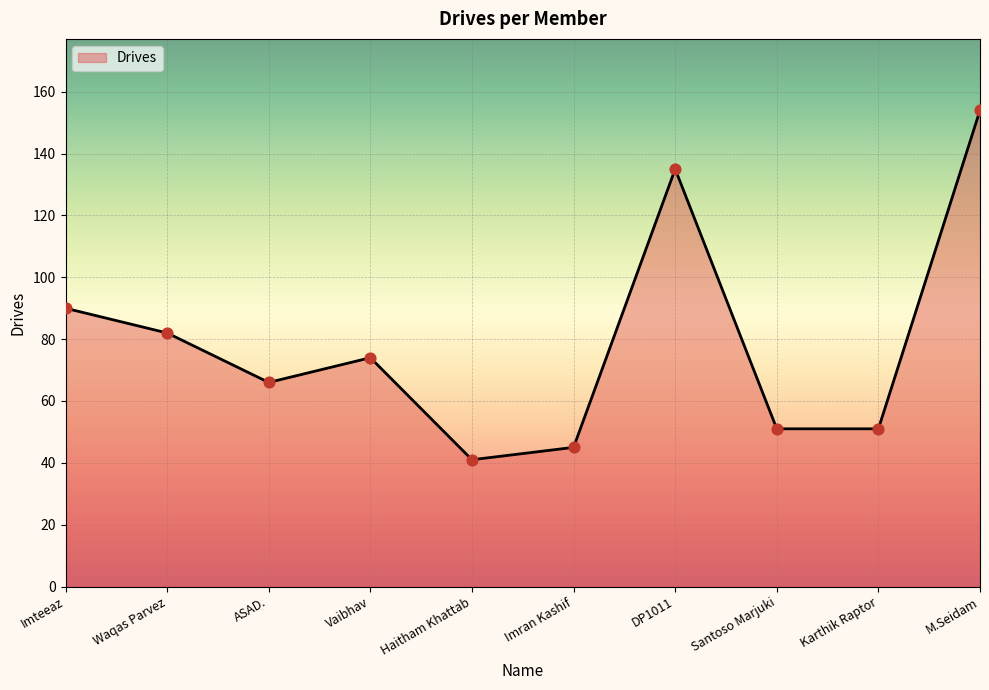

What is the change in value from ASAD. to Haitham Khattab?

-25